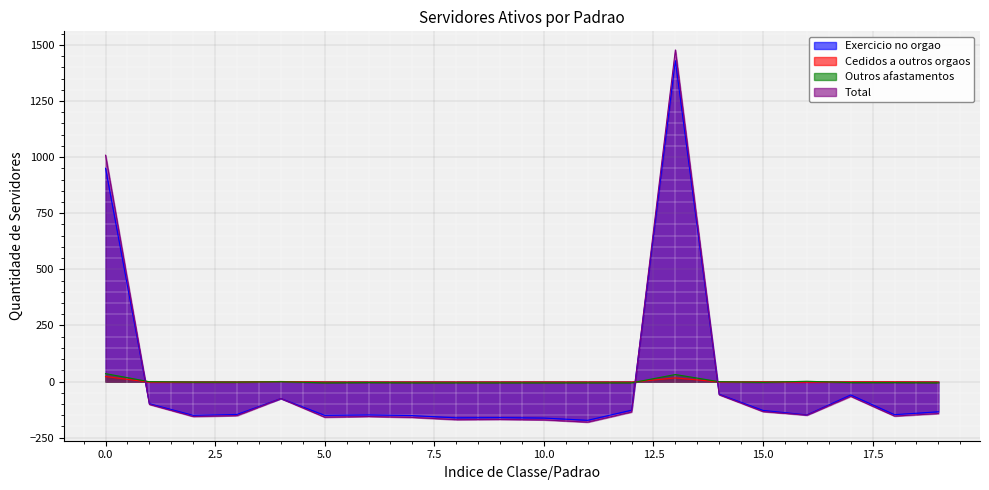

At which category does Cedidos a outros orgaos reach its first local peak?

9